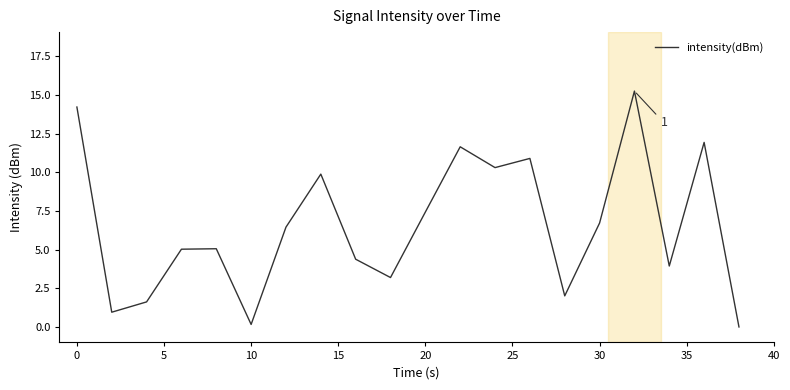

What is the difference between the maximum and minimum values?

15.2